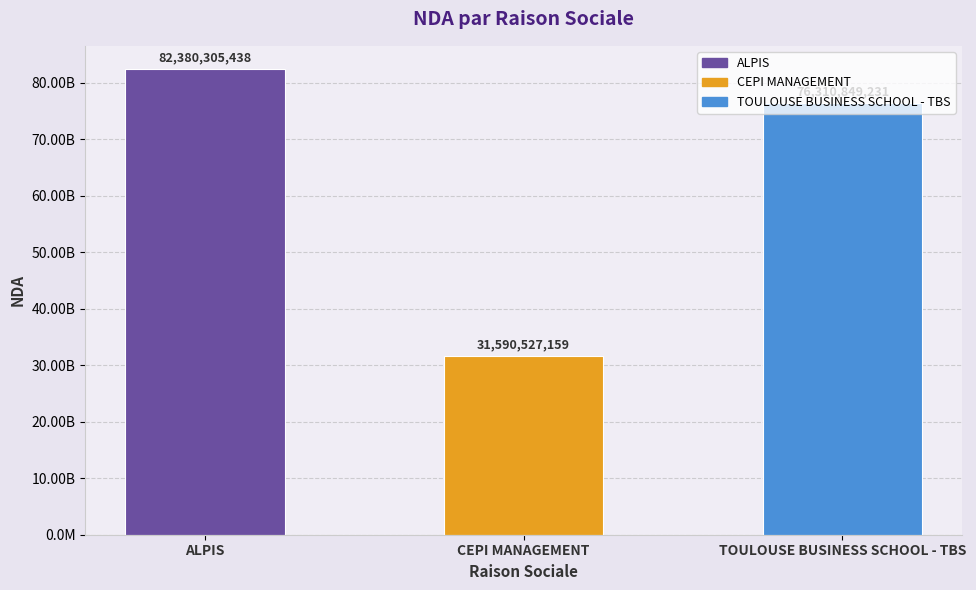

What is the label of the 2nd bar from the left?

CEPI MANAGEMENT